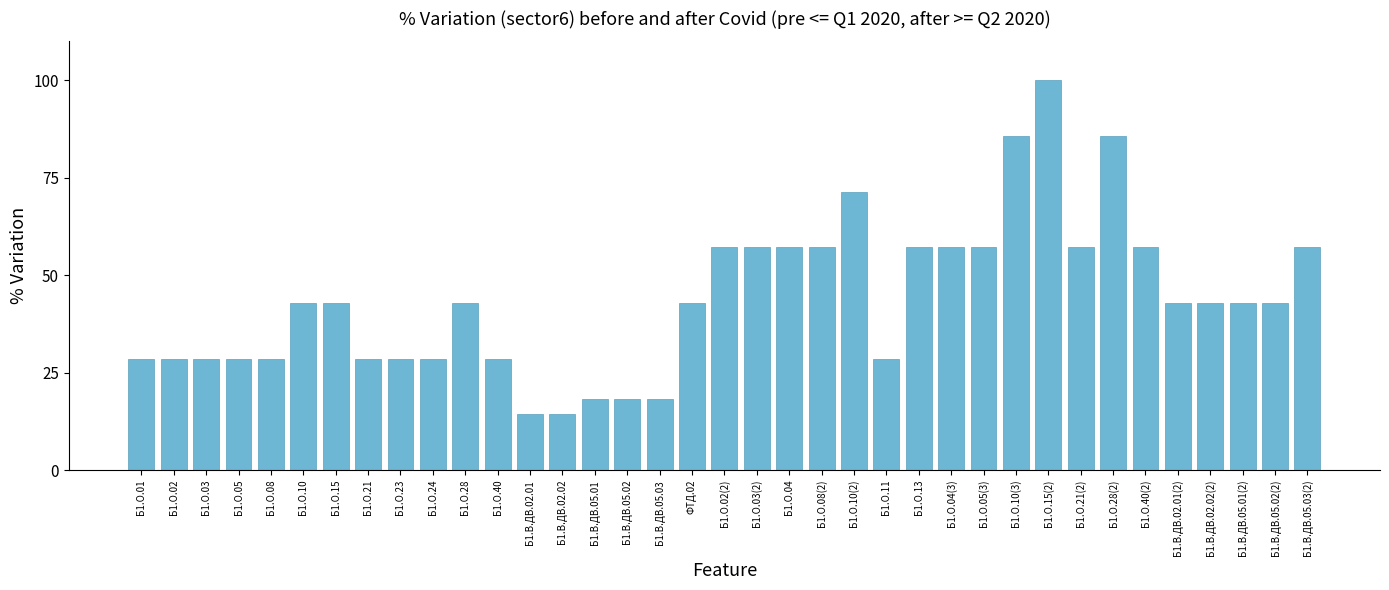

Approximately how many times larger is the value at Б1.В.ДВ.05.03(2) compared to Б1.О.23?

2.0